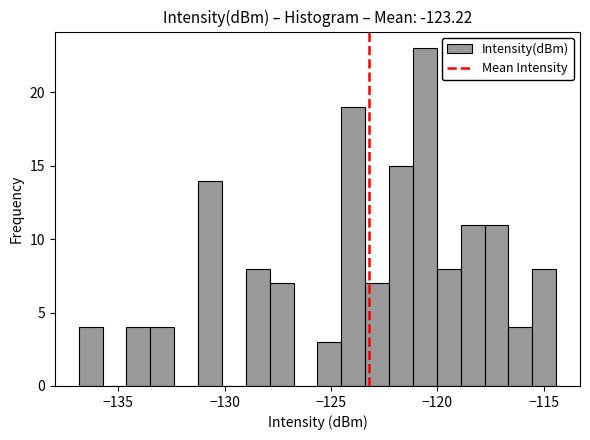

Read against the x-axis, roughly where is the centre of the tallest bar?

-120.5